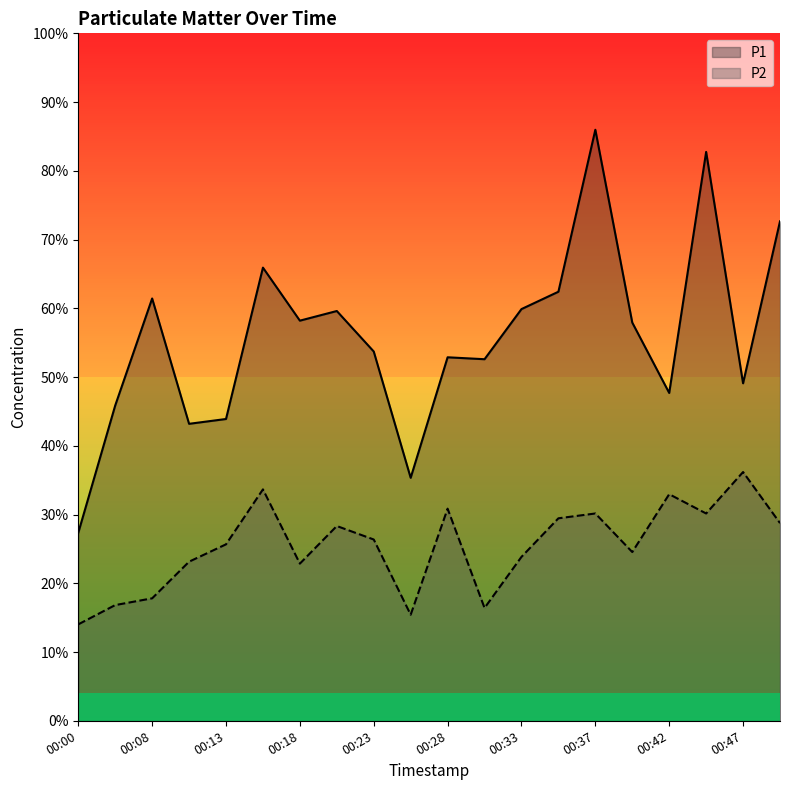

What are all the series names shown in the legend?

P1, P2